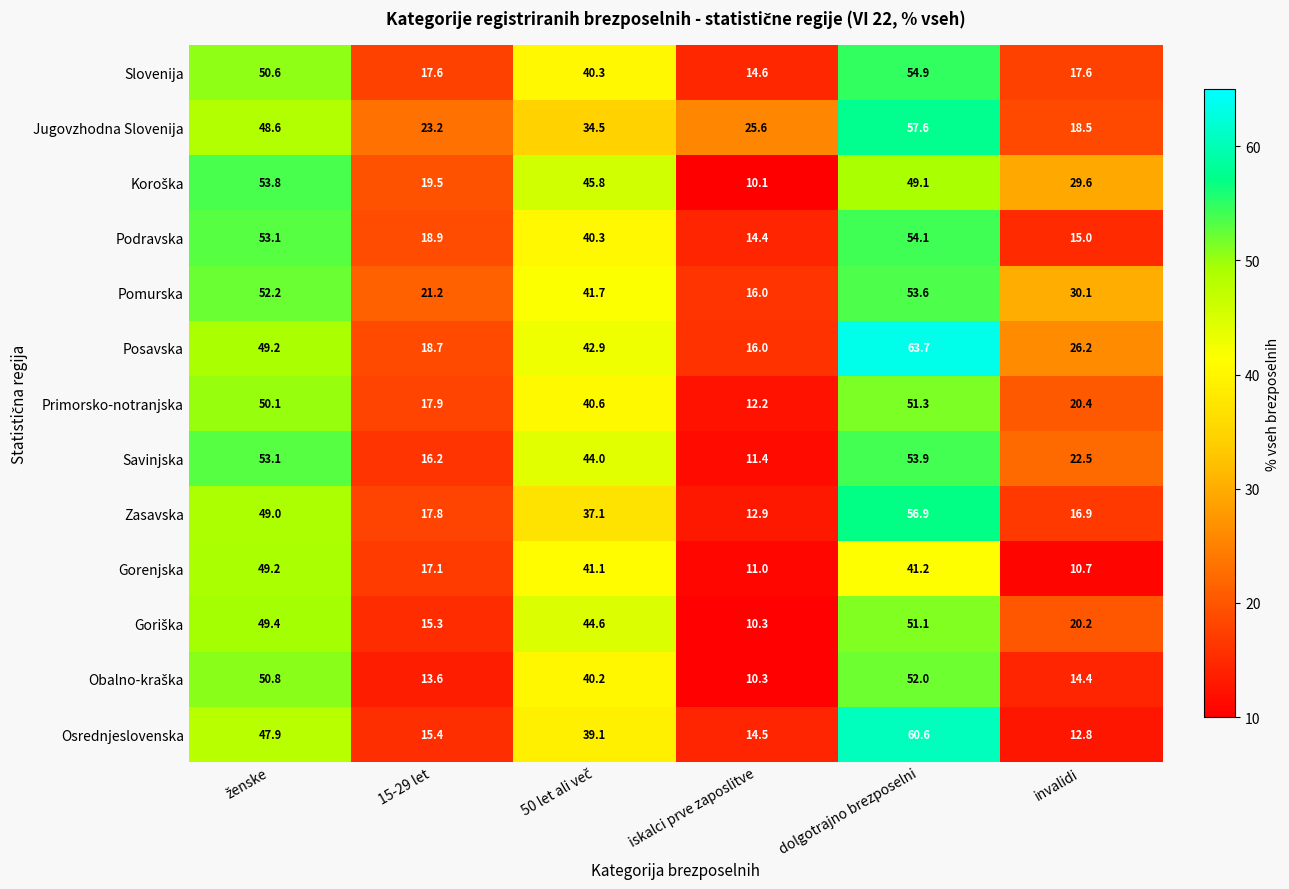

What is the lowest value of the Posavska series?

16.0